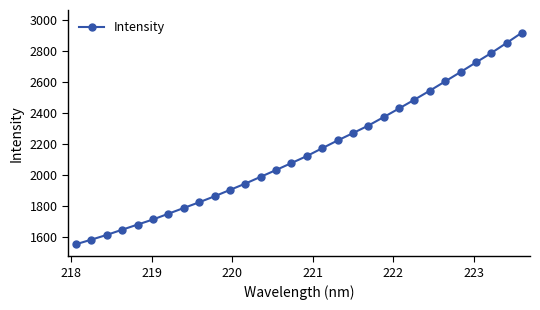

What is the value of the 27th point from the left?

2726.0